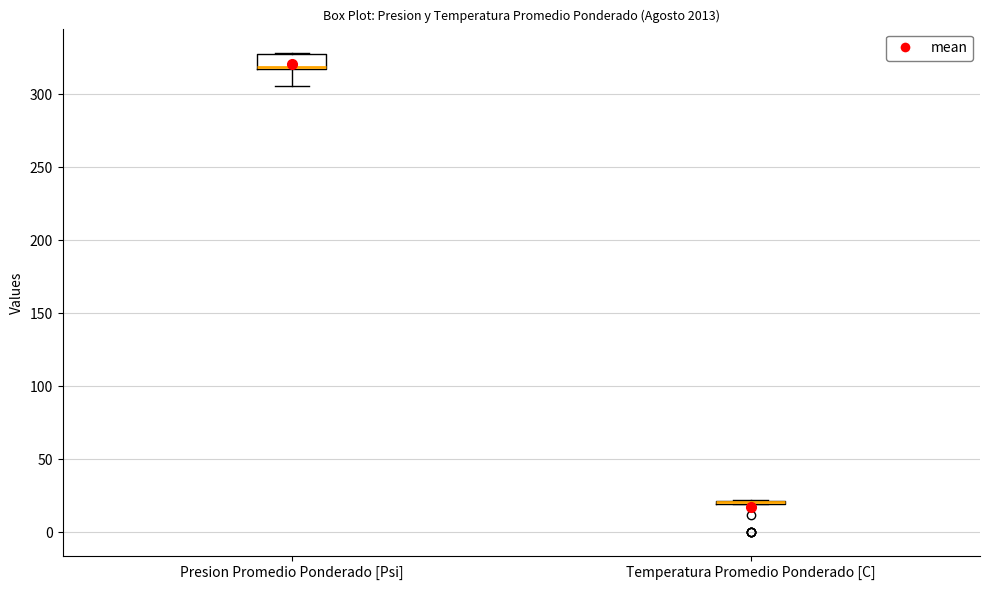

Where is the upper edge of the box for Presion Promedio Ponderado [Psi] on the y-axis? The values are not printed on the chart, so give them approximately, as read against the axis.

325